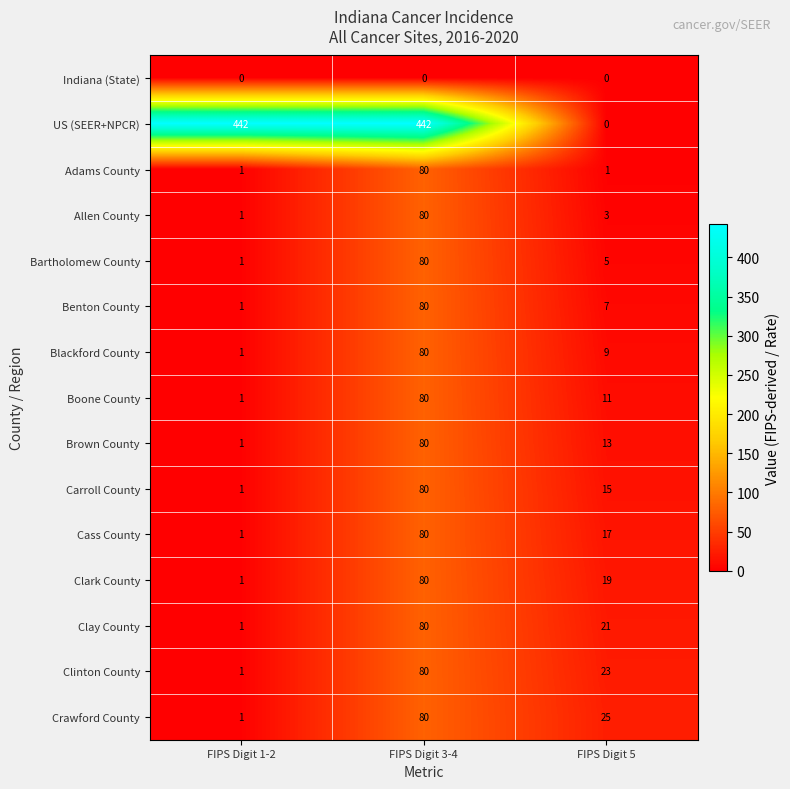

The value of Boone County at FIPS Digit 5 is 11. True or false?

True